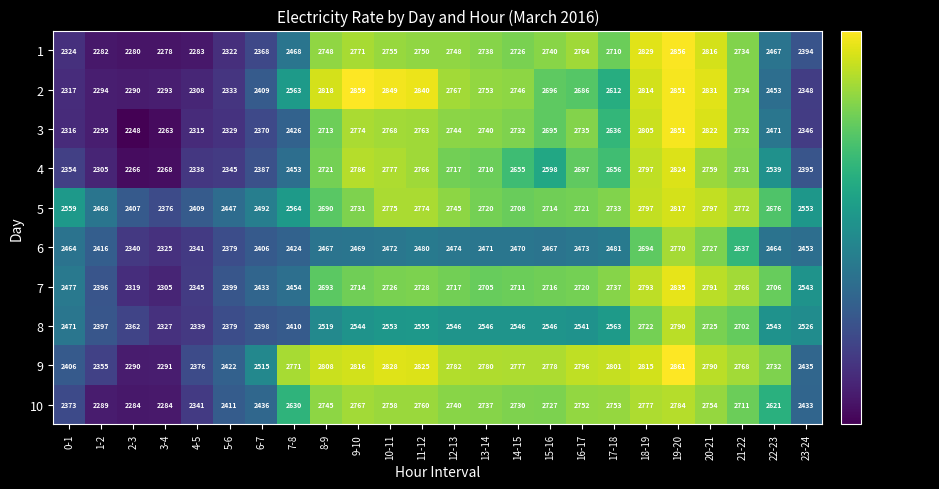

What is the difference between the highest and lowest values at 11-12?

360